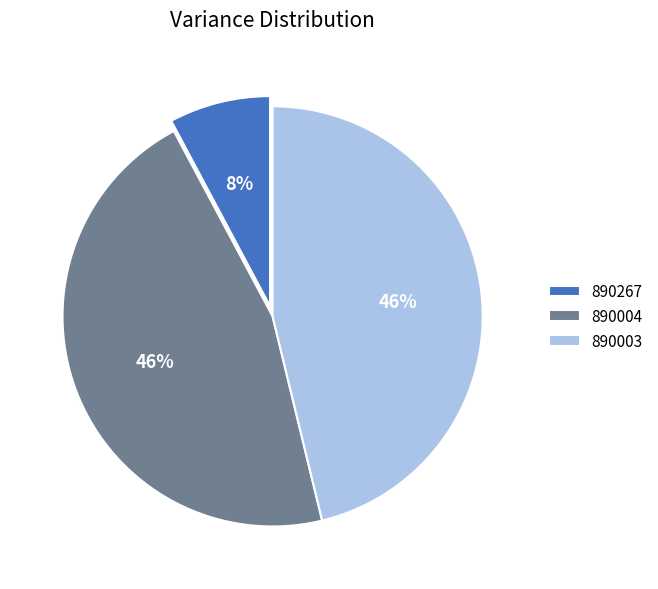

Is the sum of 890004 and 890267 greater than half?

Yes